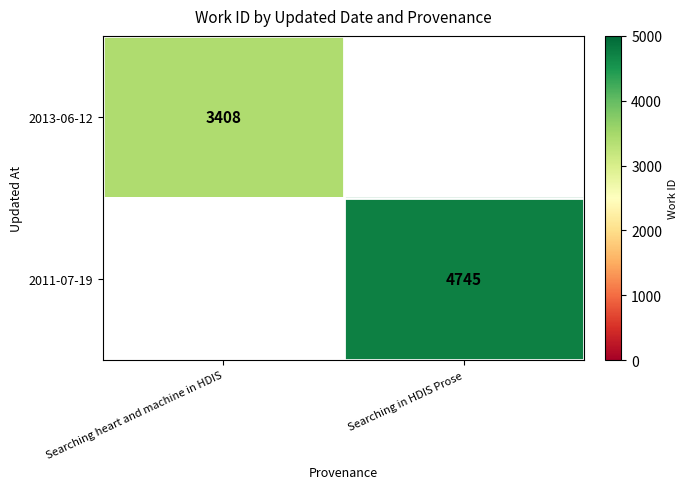

Is it true that 2011-07-19 equals 4745 at Searching in HDIS Prose?

True